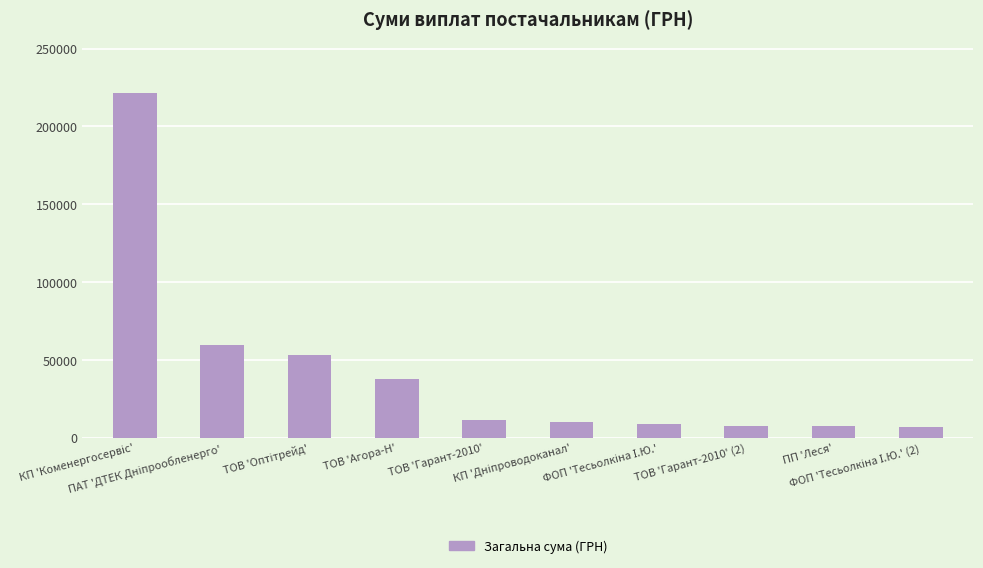

What is the value of the 5th bar from the left?

11250.2